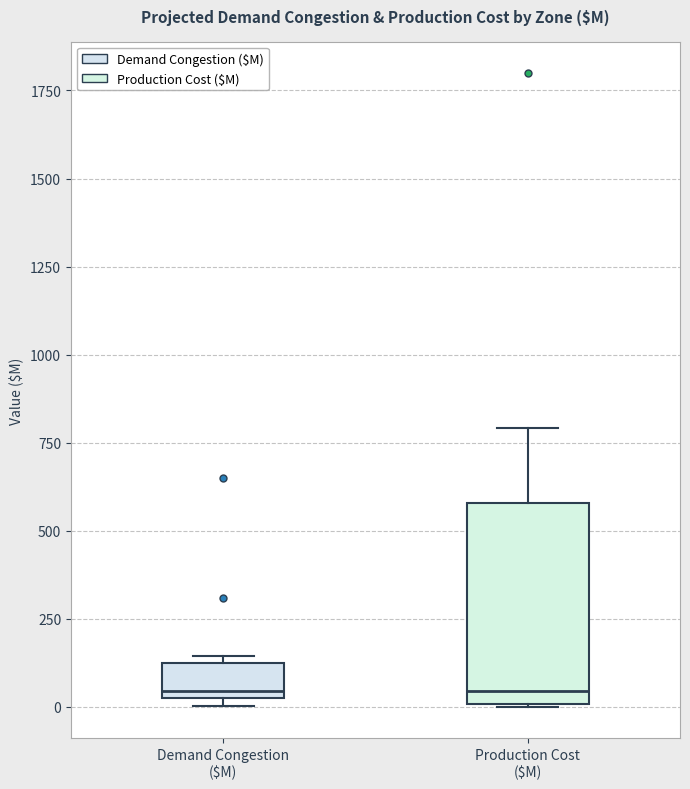

Where does the upper whisker of the box for Production Cost ($M) end on the y-axis? The values are not printed on the chart, so give them approximately, as read against the axis.

800